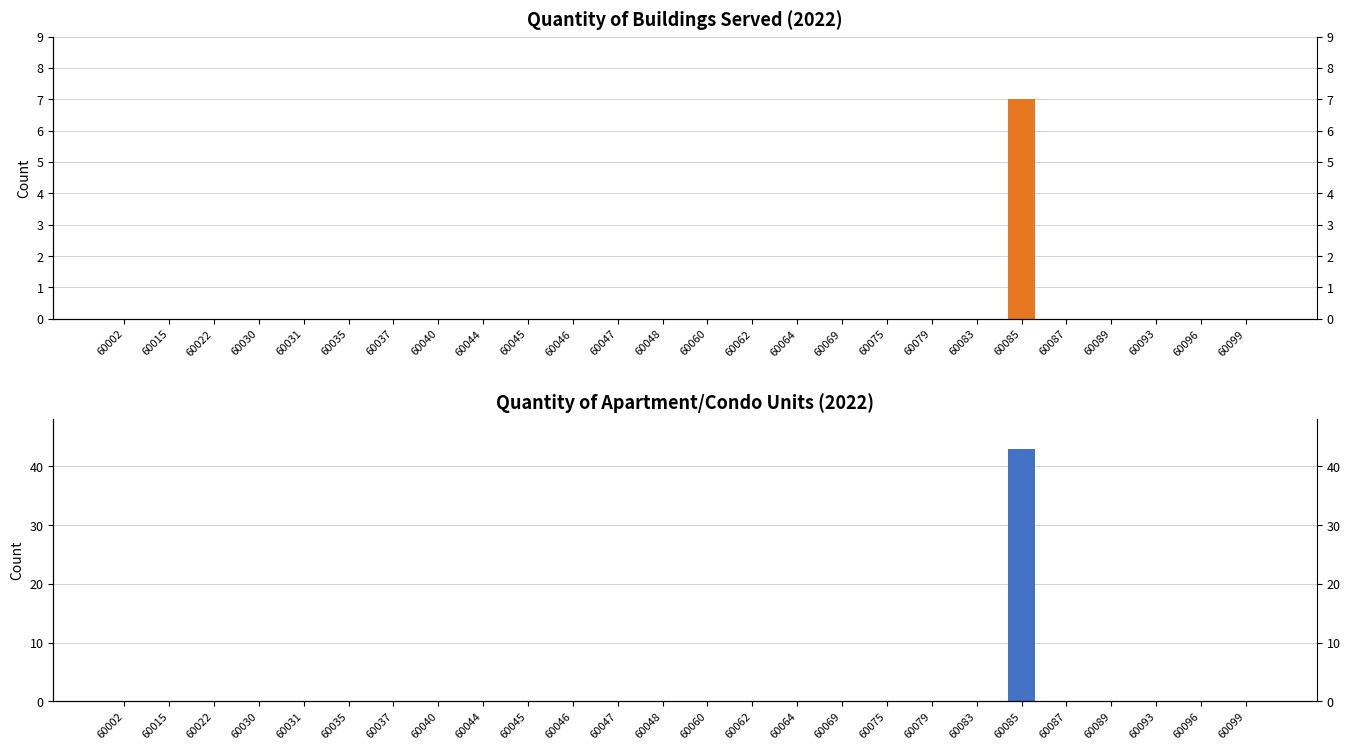

Are the bars grouped side by side (vs. stacked)?

Yes